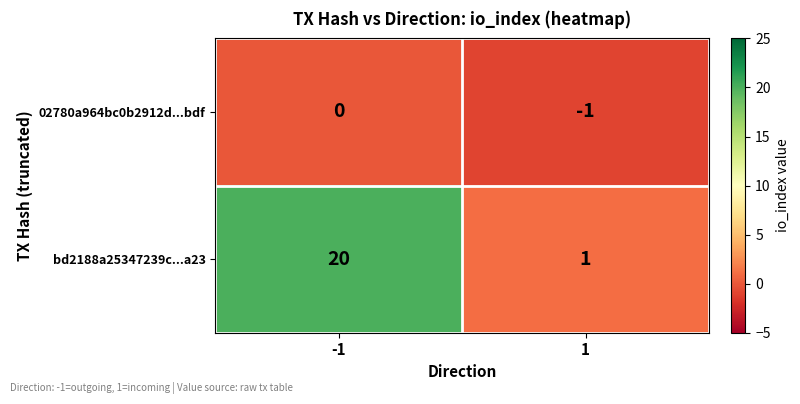

What is the difference between the highest and lowest values at 1?

2